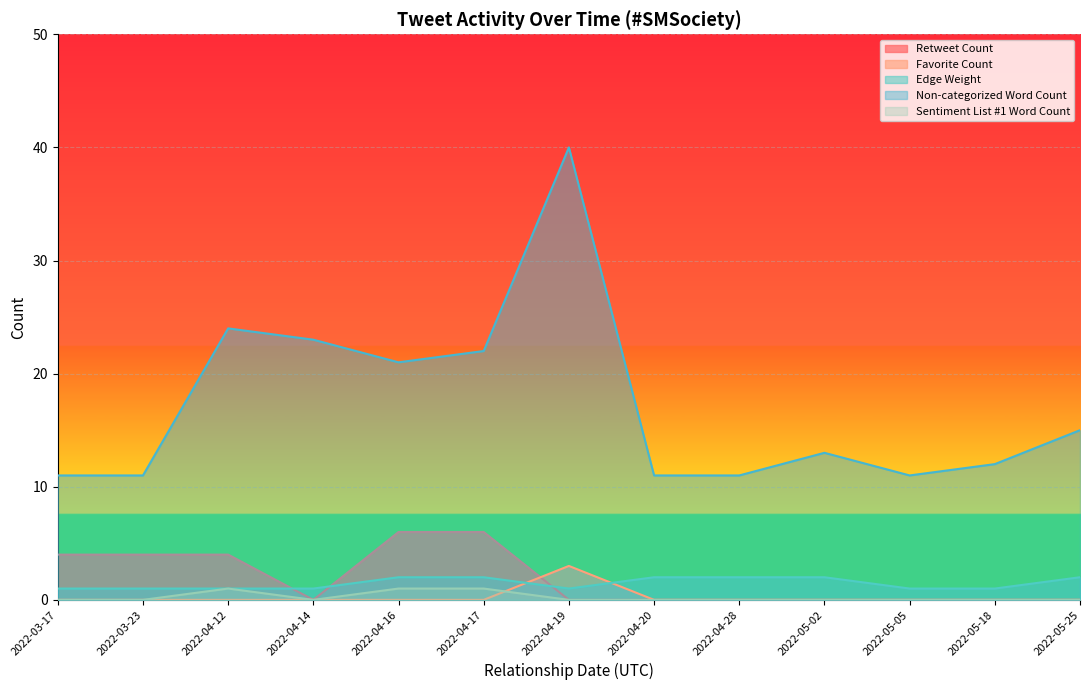

At which category is the sum across all series the highest?

2022-04-19